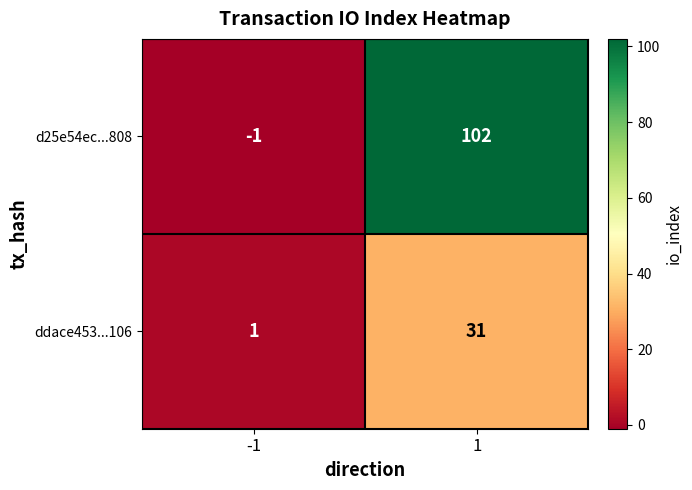

Rank the series by their average value, from lowest to highest.

ddace453...106, d25e54ec...808